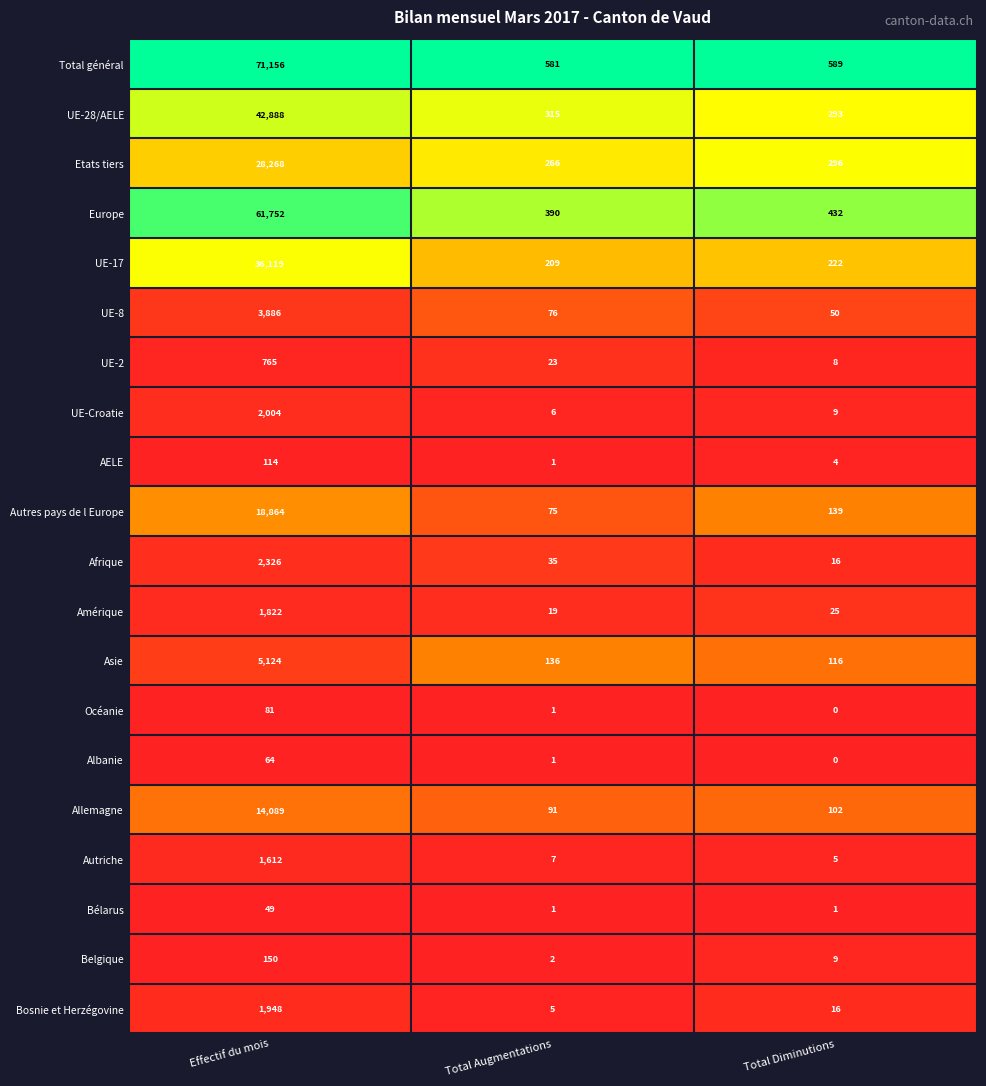

What is the difference between the maximum and minimum values in the Afrique series?

2310